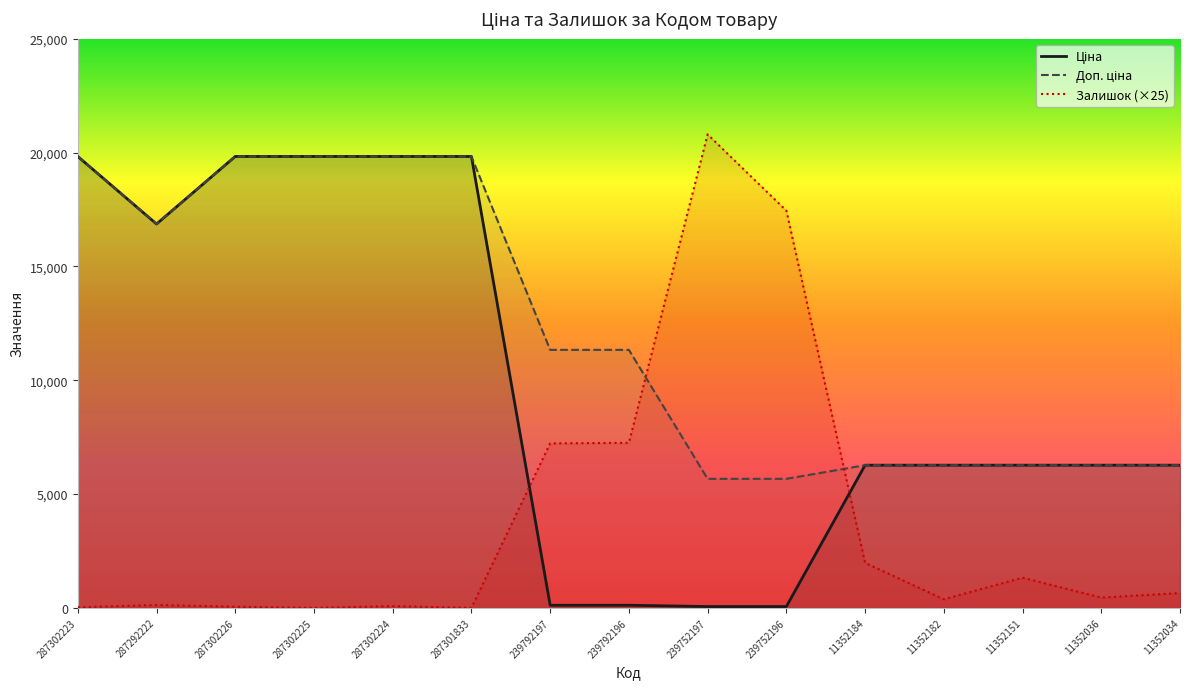

Which series changed the most between 239792197 and 11352151?

Ціна